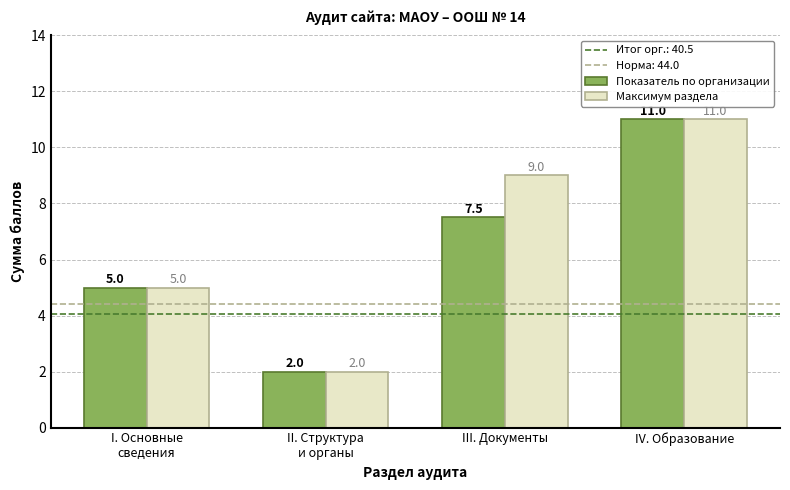

What is the difference between the Показатель по организации values at III. Документы and IV. Образование?

3.5